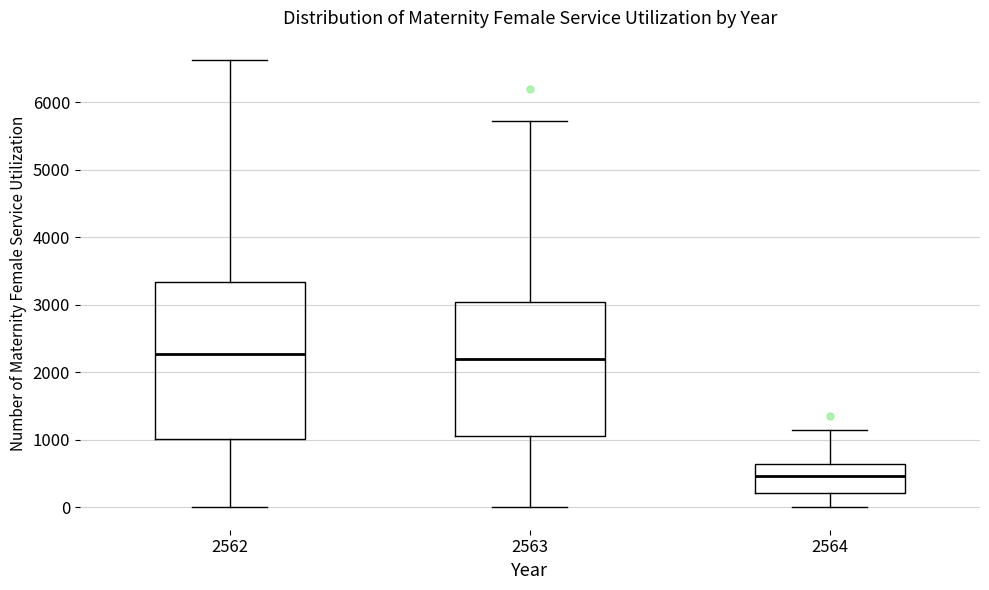

Comparing the boxes themselves (not the whiskers), which one is the tallest?

2562